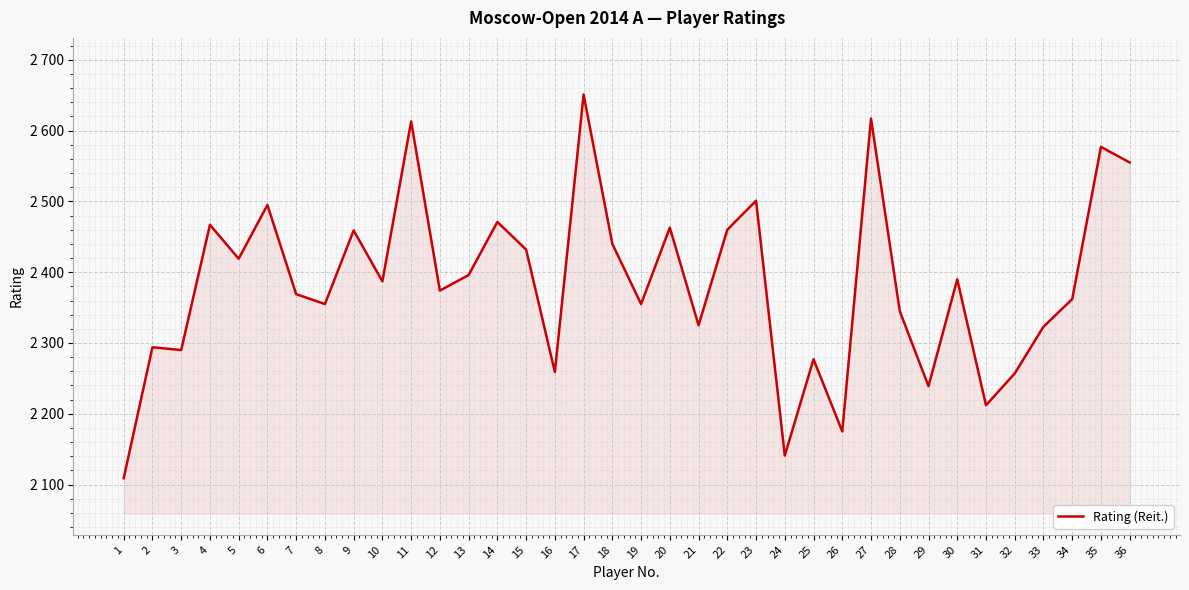

Does the chart have visible grid lines?

Yes